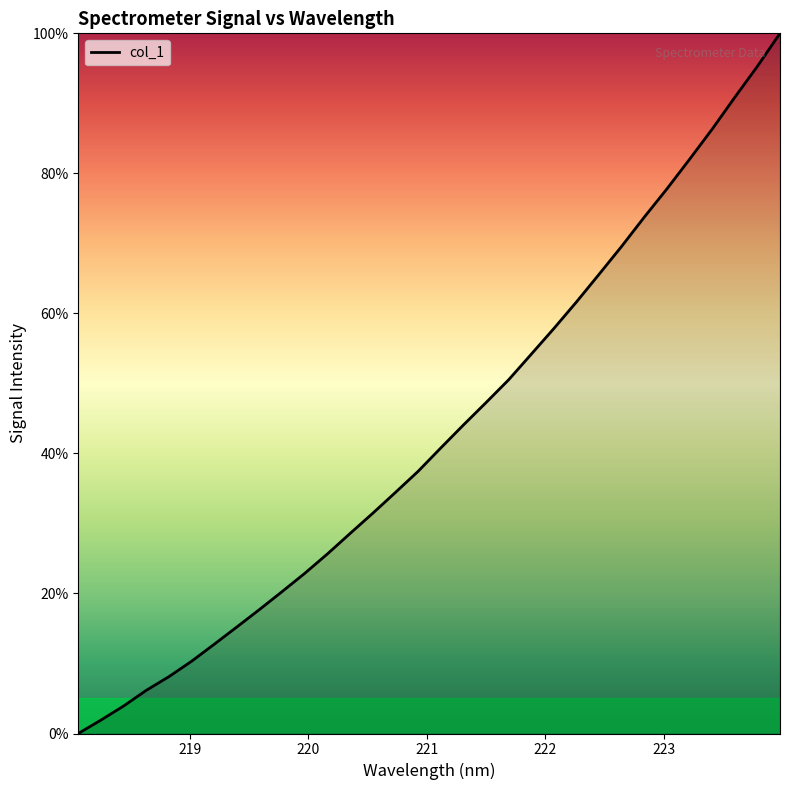

What is the maximum value shown in the chart?

100.0